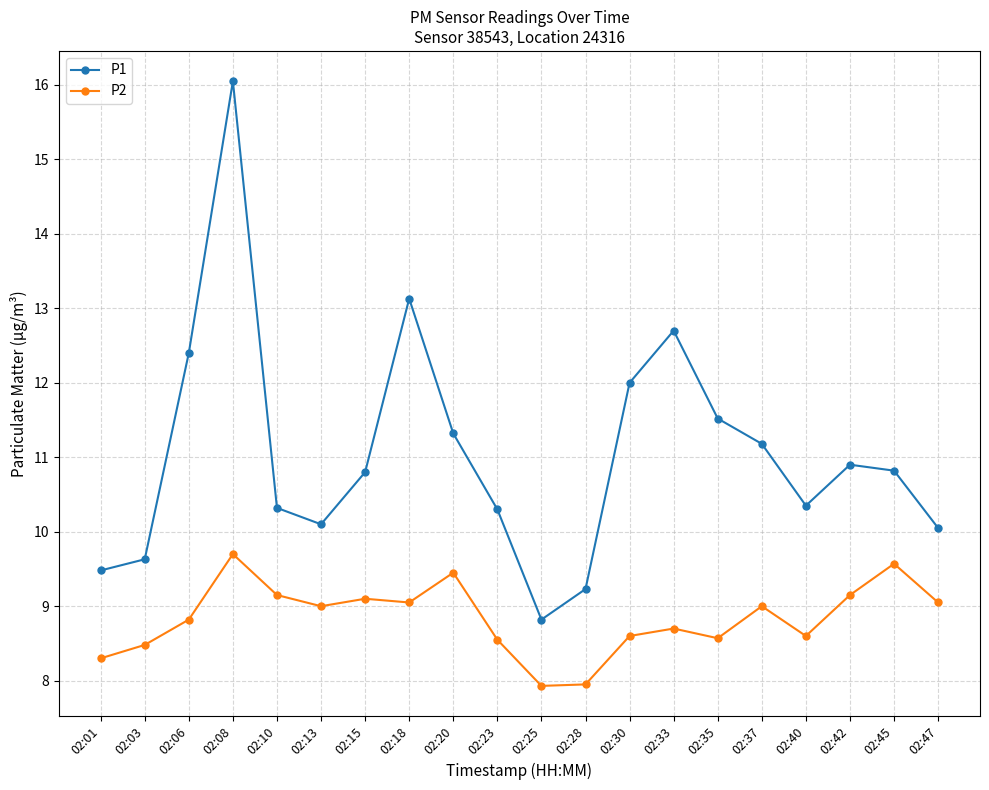

Which series has the largest range (max minus min)?

P1